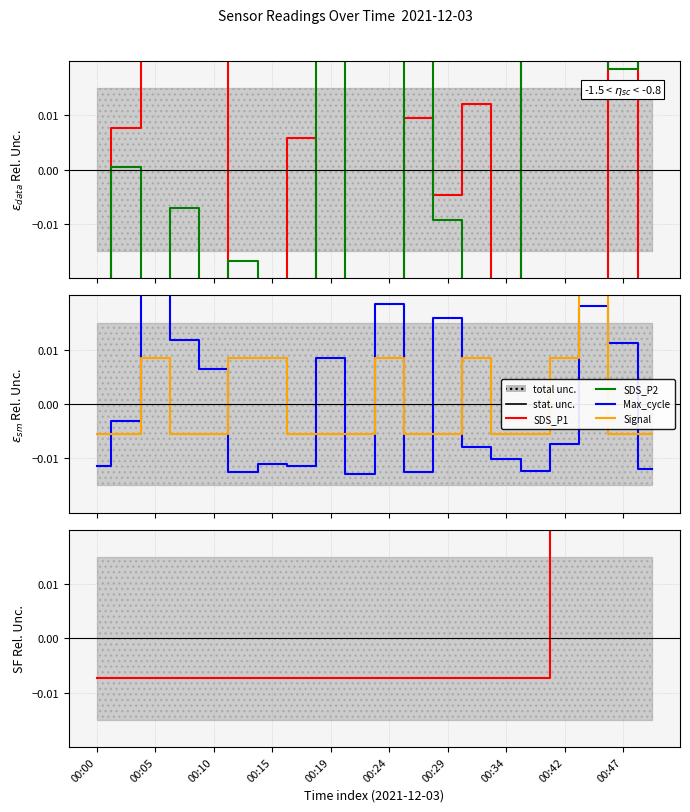

Is it true that SDS_P2 equals 0.0 at 00:05?

False